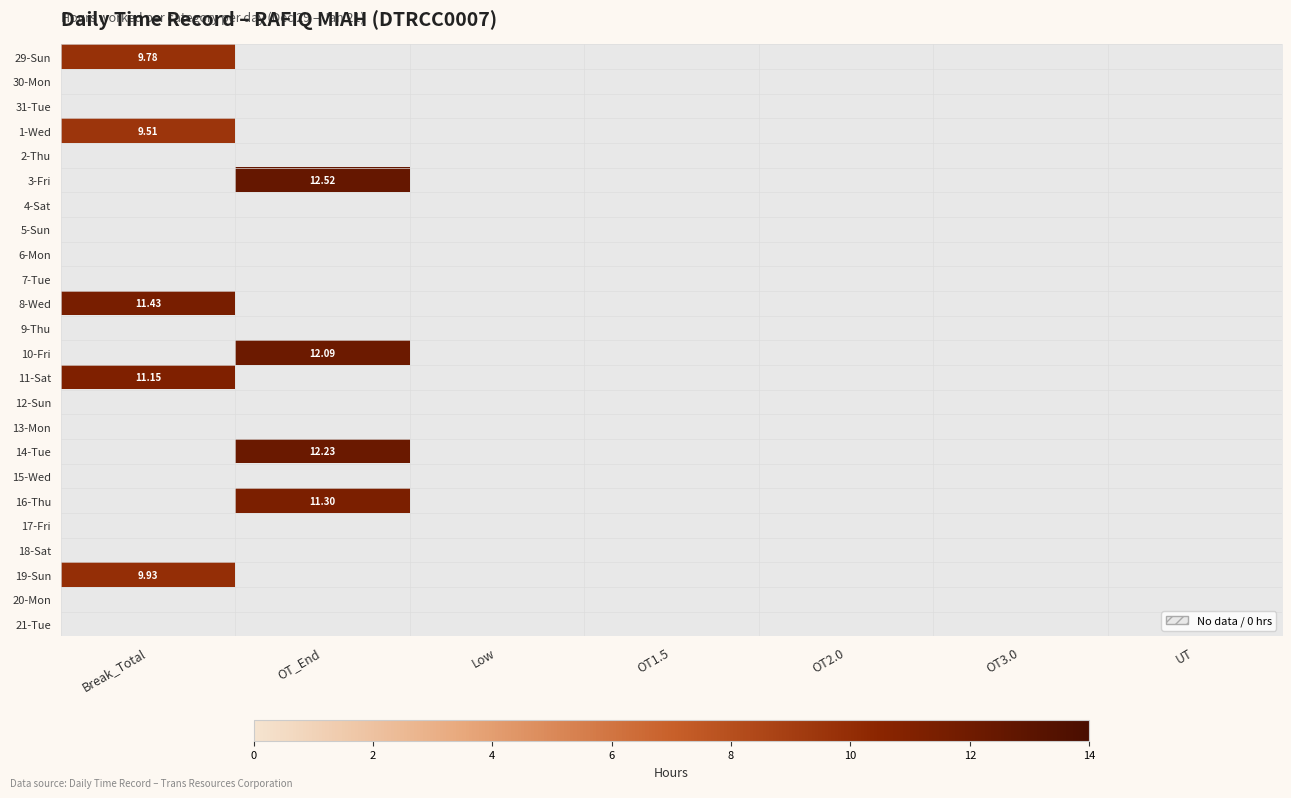

Which series has the widest spread of values?

29-Sun